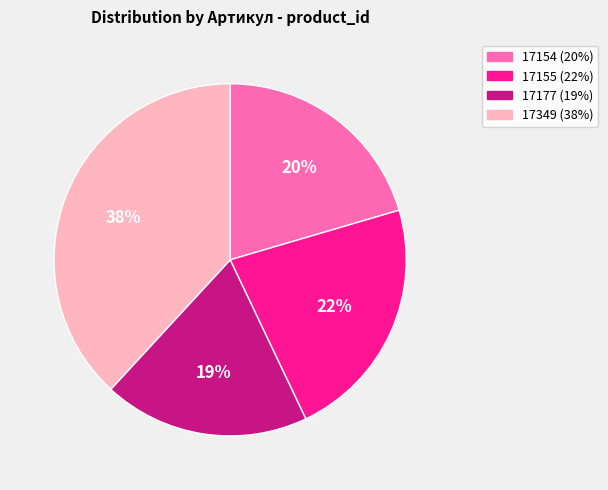

To the nearest percent, what portion does 17154 represent?

20%